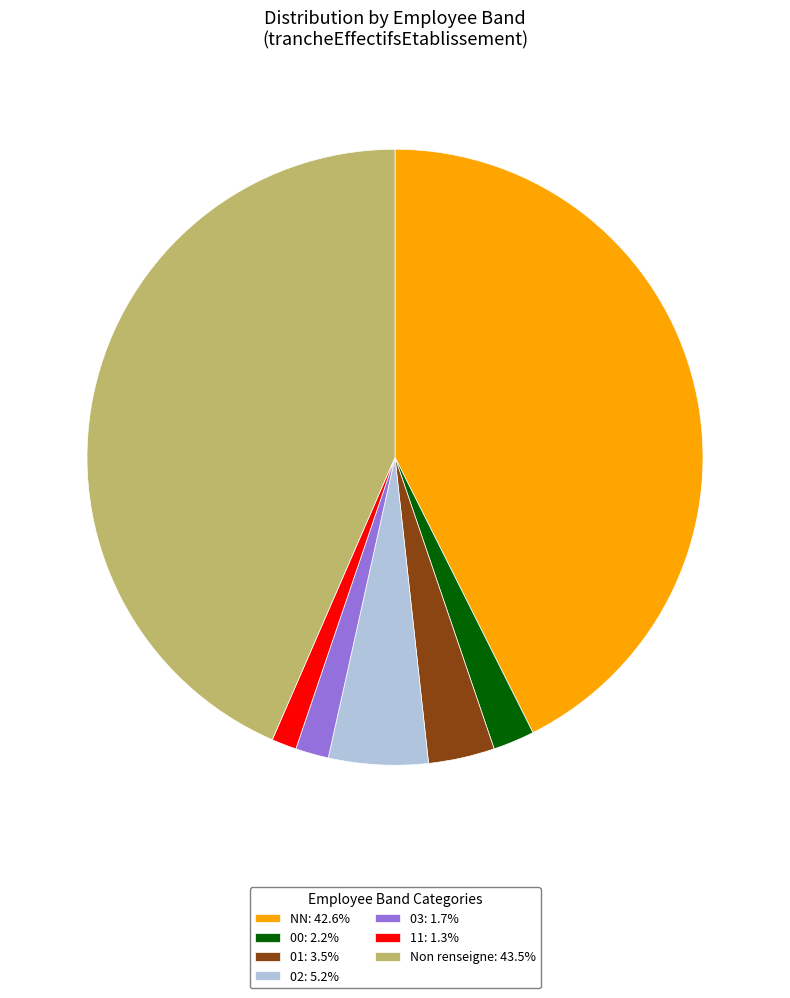

Is the sum of 01: 3.5% and 00: 2.2% greater than half?

No